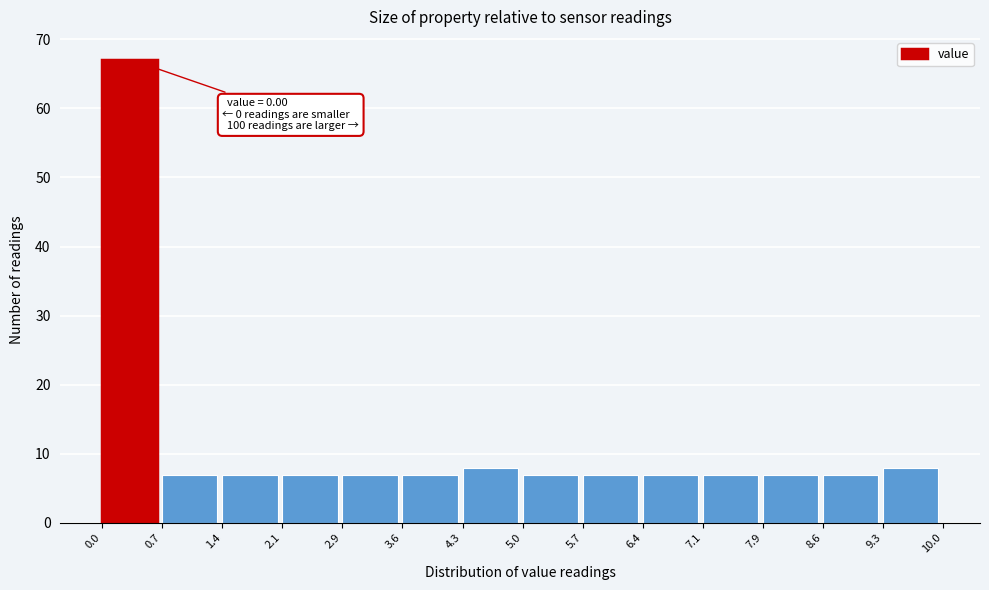

Which range on the x-axis has the tallest bar?

0.0 to 0.7